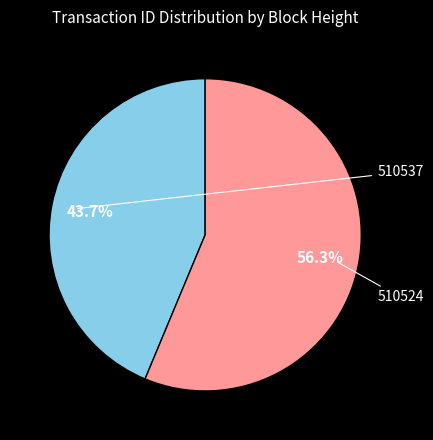

What is the total percentage of 510524 and 510537?

100.0%